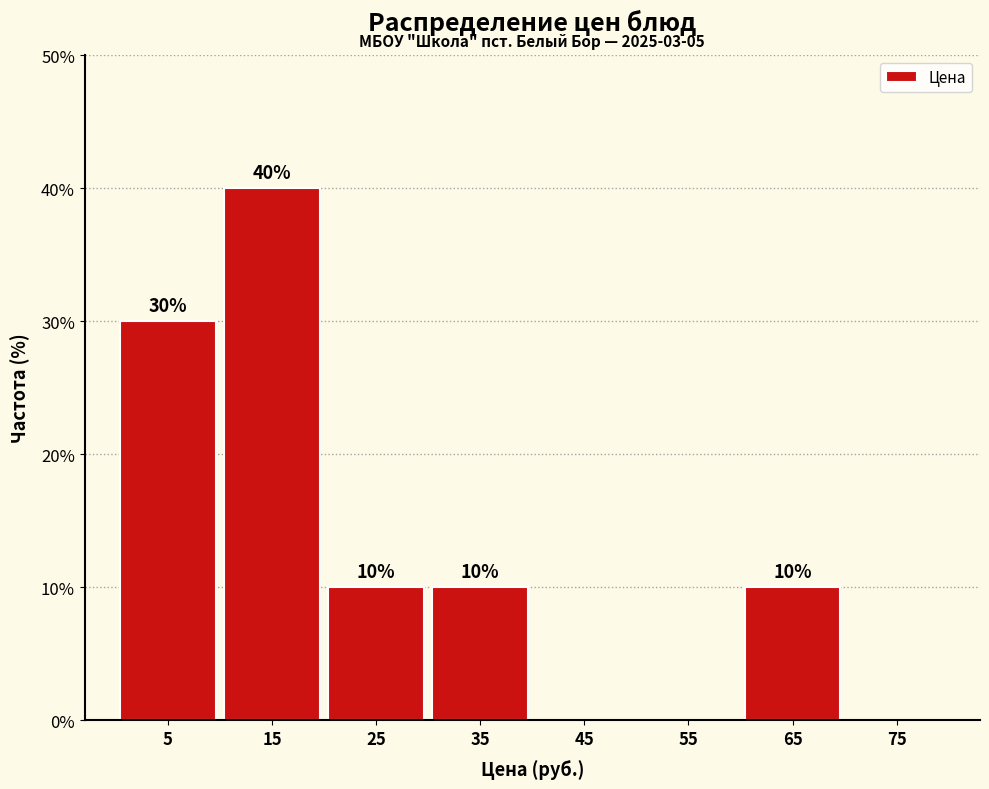

Over which range of the x-axis is the bar tallest?

10 to 20